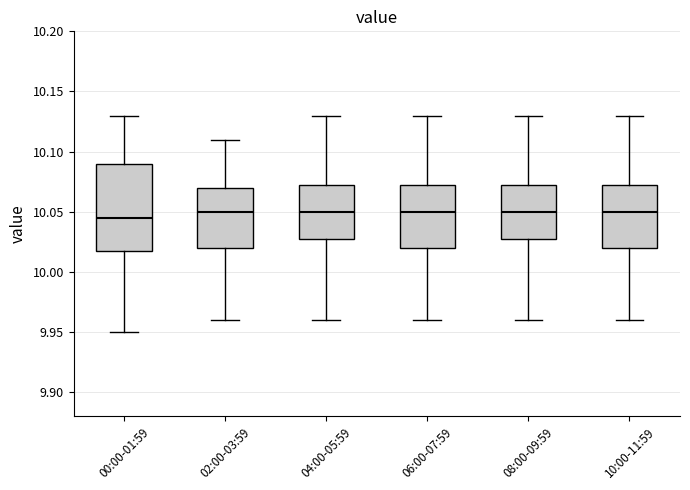

Which box has the lowest median line?

00:00-01:59